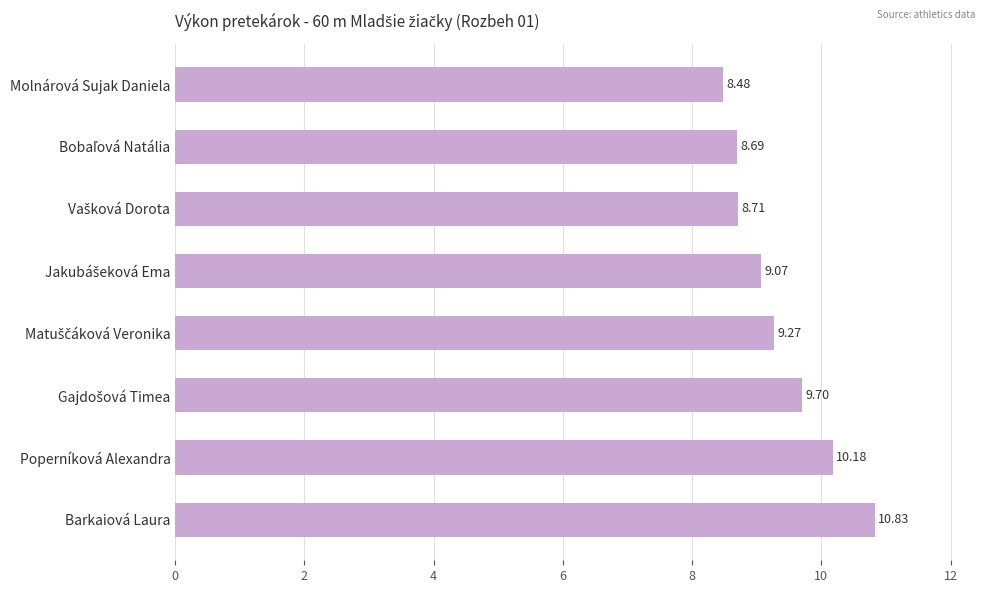

What is the sum of all values?

74.9